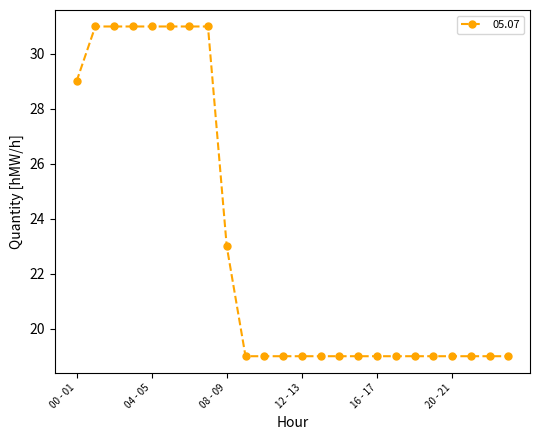

What is the sum of all values?

554